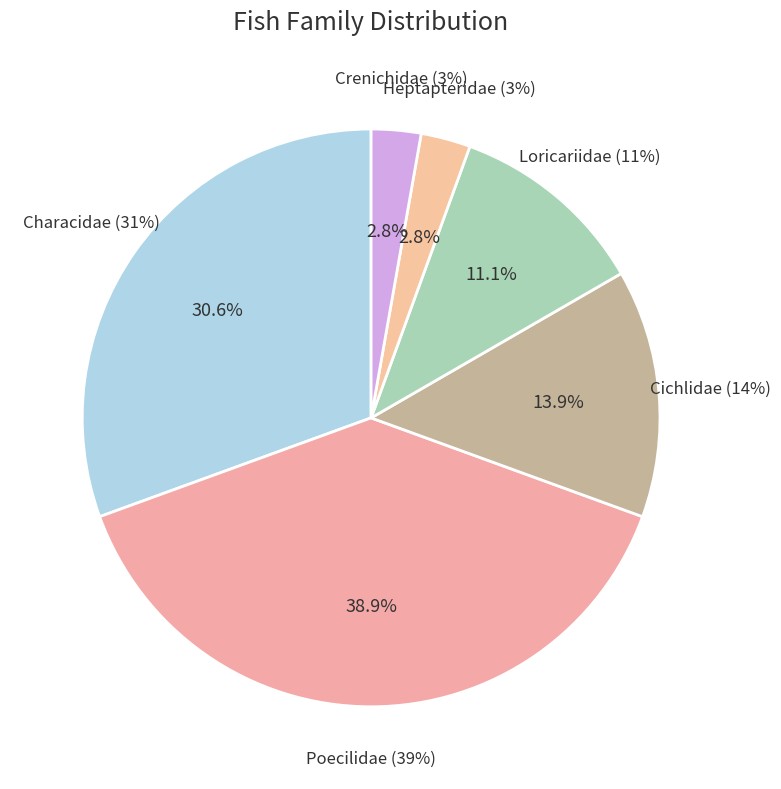

How many segments does this pie chart have?

3